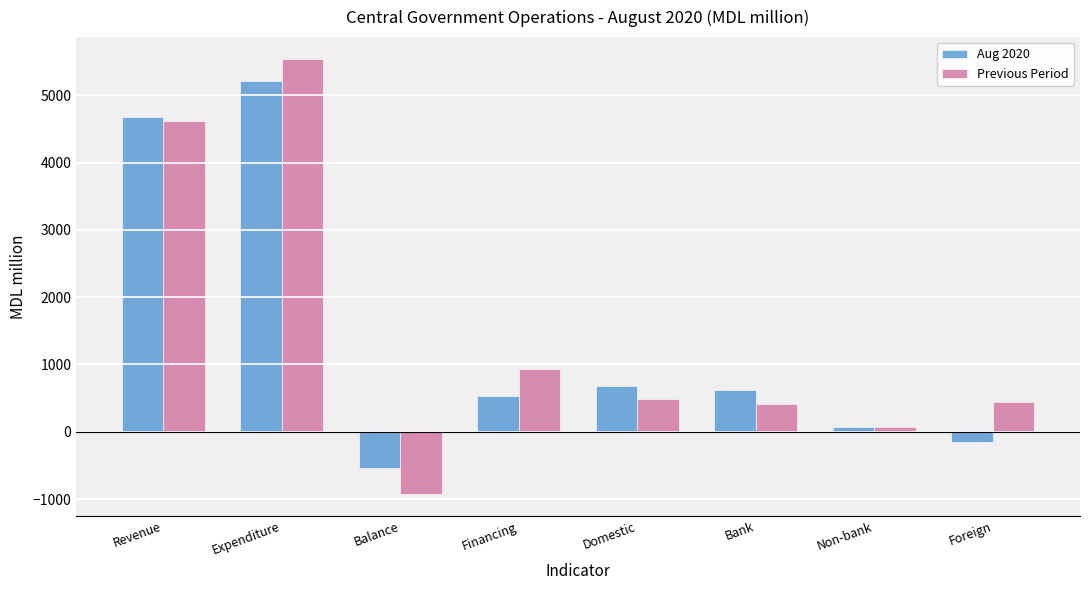

What is the label of the 1st bar from the left?

Revenue